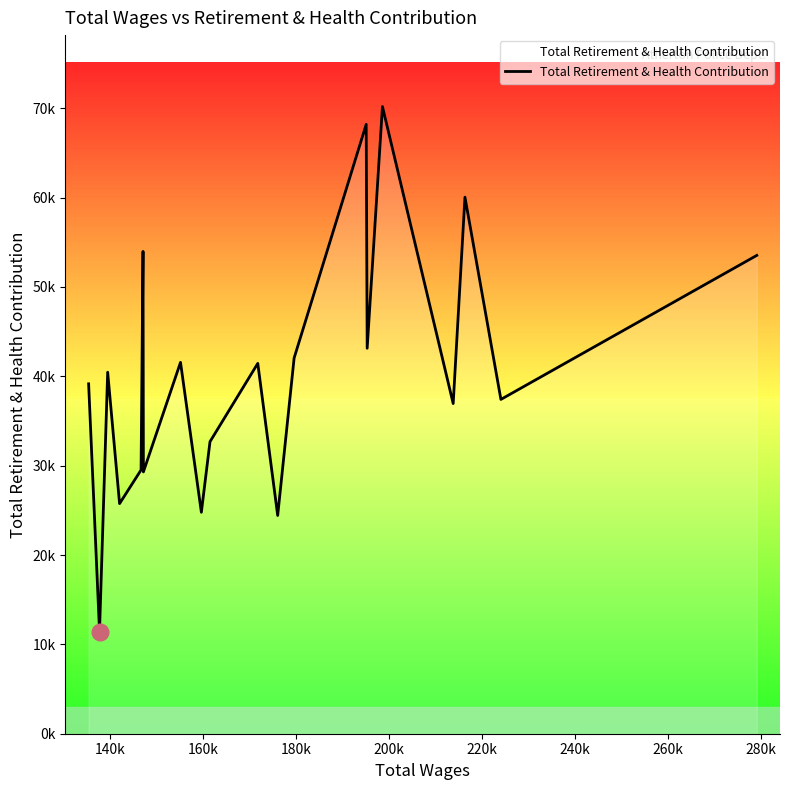

Is this an area chart (filled region under the line)?

Yes